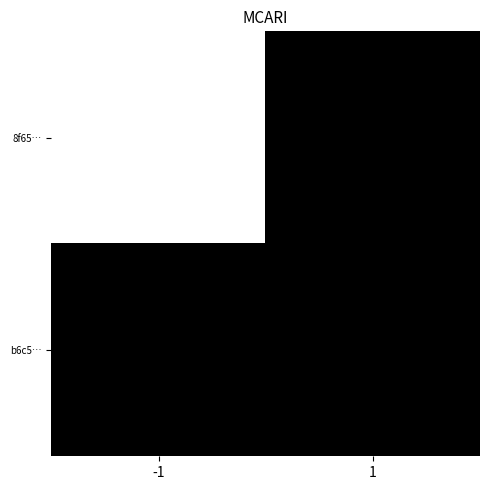

Which series has the widest spread of values?

8f65…